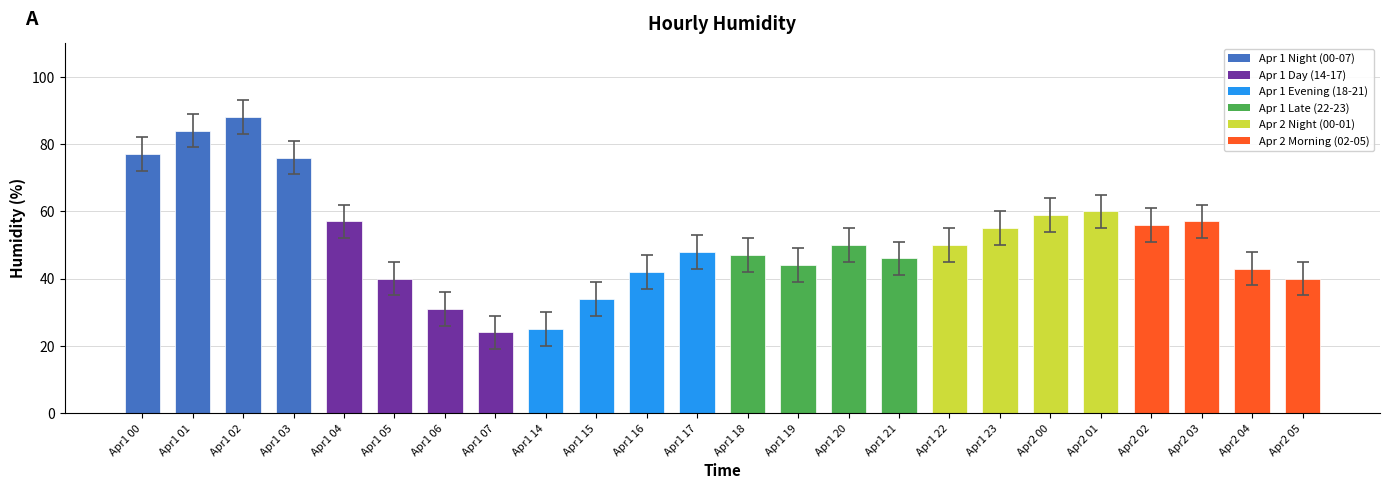

Which label corresponds to the largest value in the chart?

Apr1 02